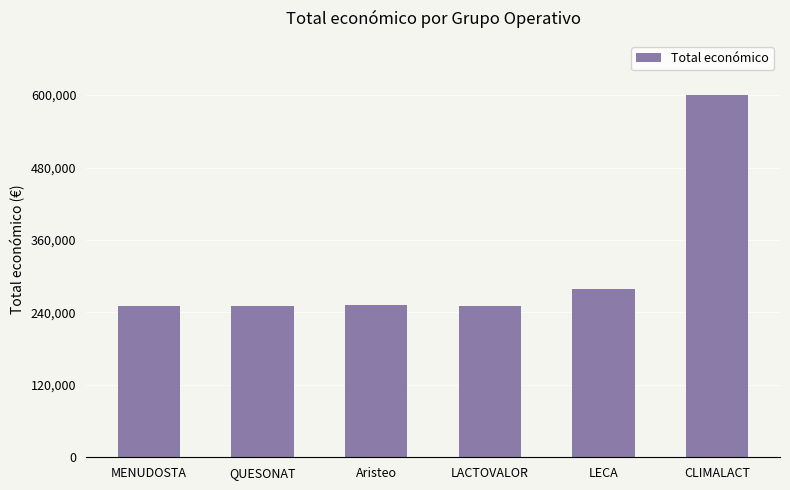

What is the label of the 6th bar from the left?

CLIMALACT